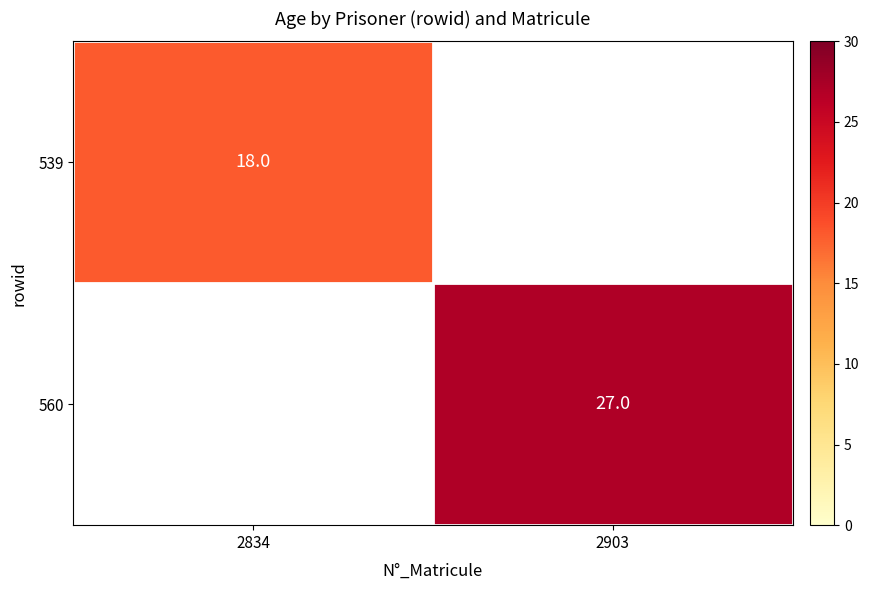

Count the number of data series in this chart.

2